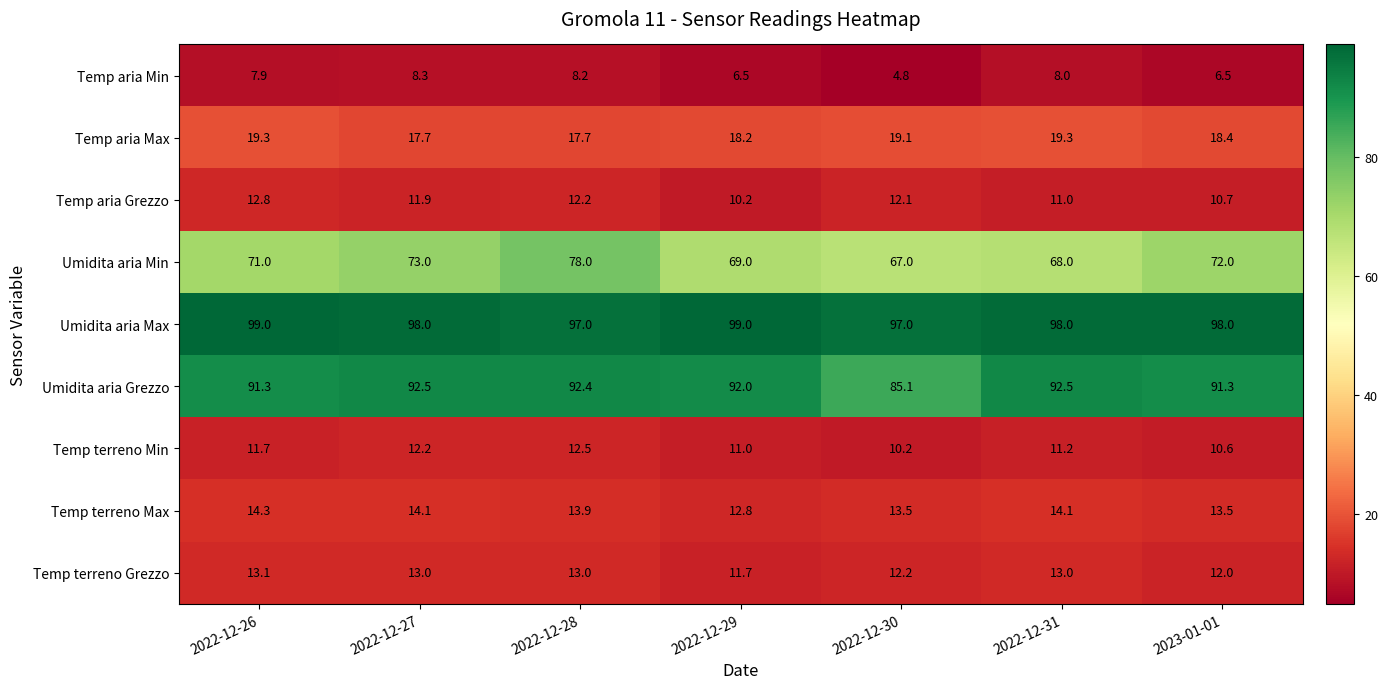

Count the number of data series in this chart.

9